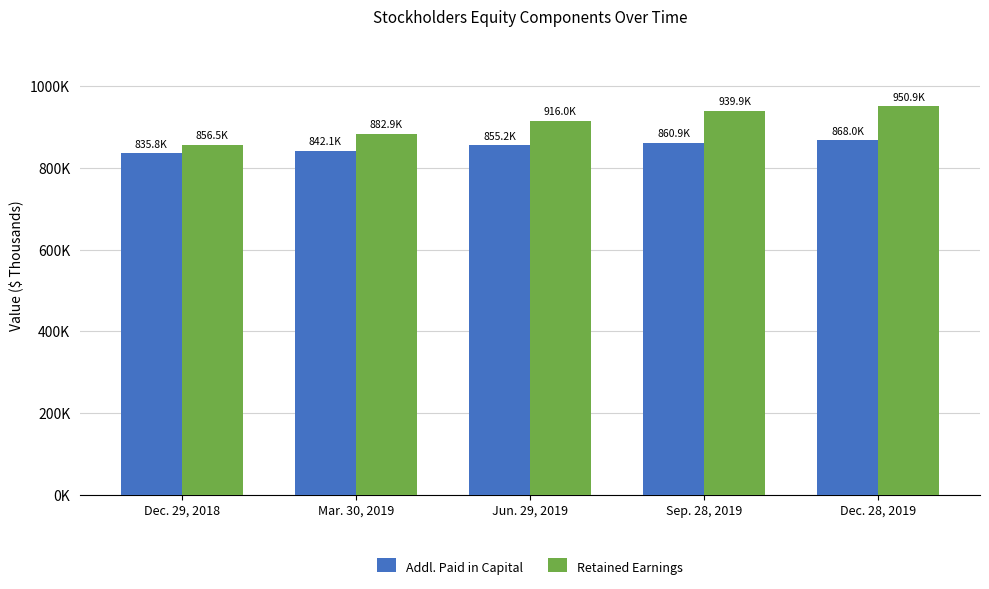

What is the label of the 2nd bar from the left?

Mar. 30, 2019